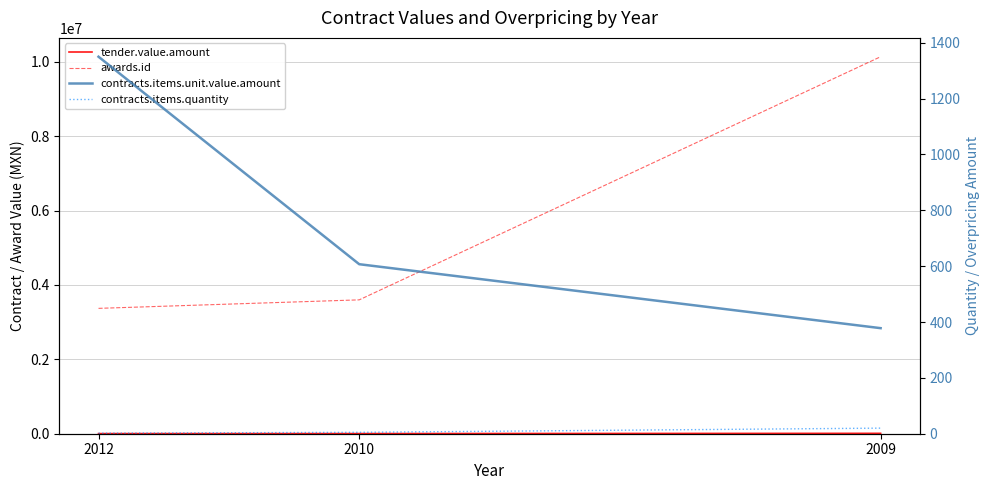

What is the lowest value of the tender.value.amount series?

3105.0